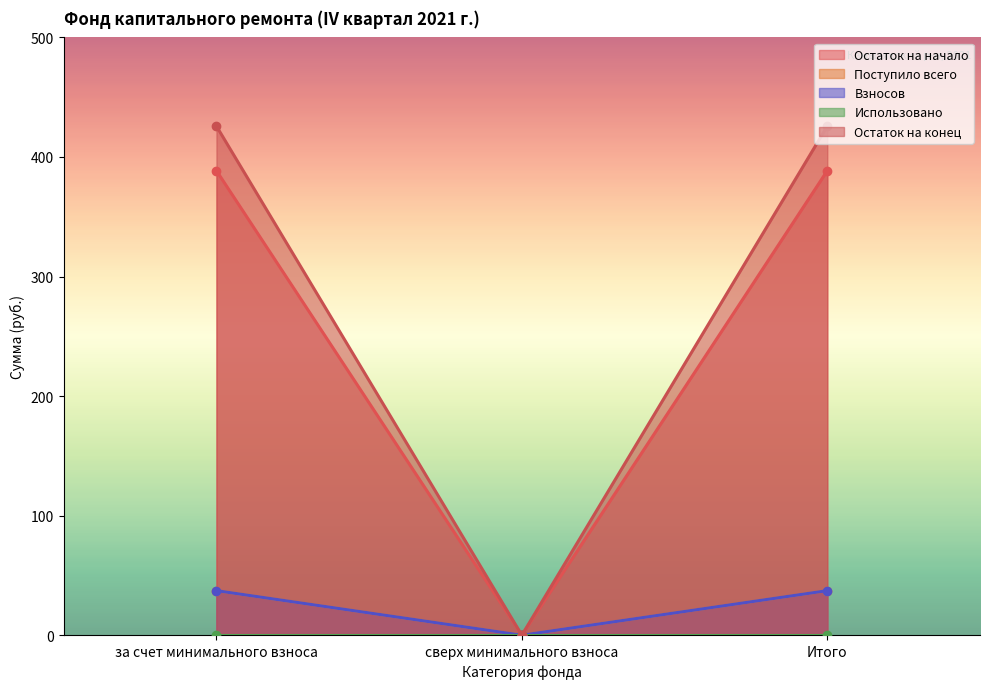

How many values in the Взносов series are below 37?

1